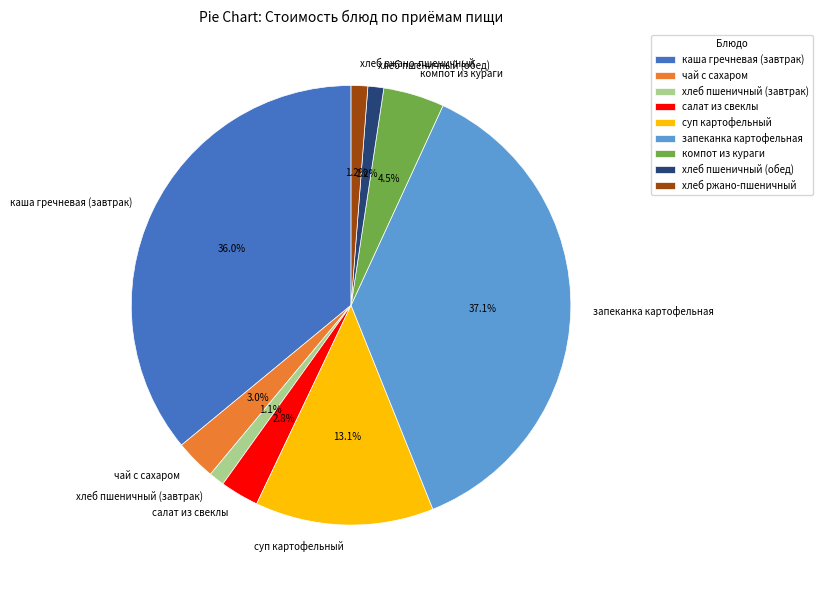

To the nearest percent, what is the difference between the largest and smallest slice percentages?

36%